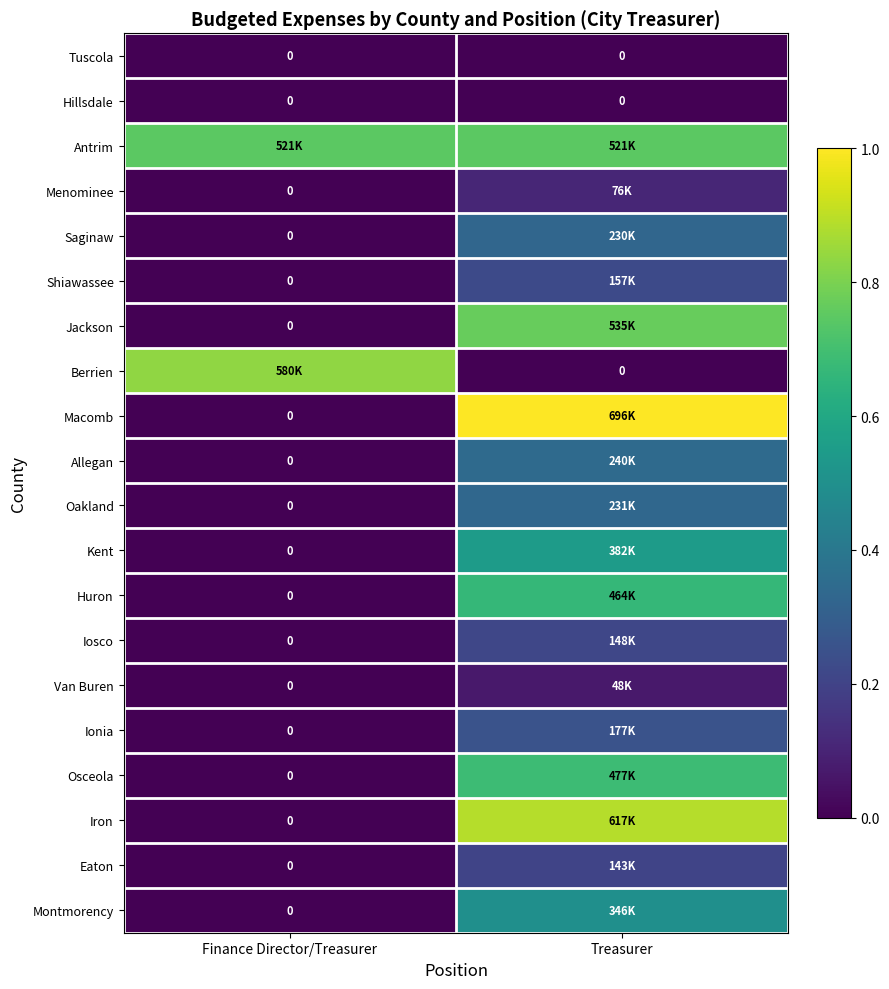

What is the total value across all series at Treasurer?

7.9